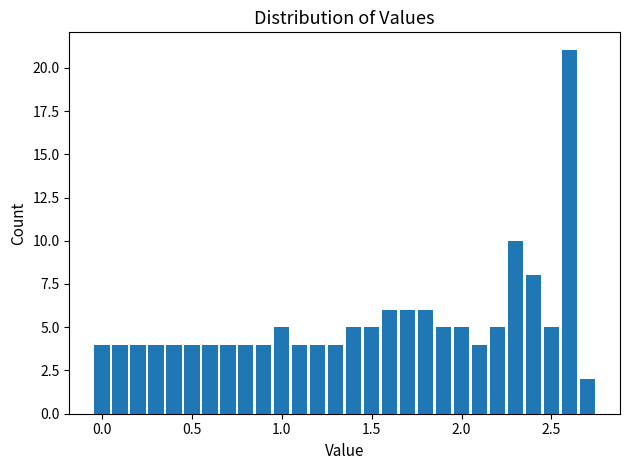

Read against the x-axis, roughly where is the centre of the tallest bar?

2.60